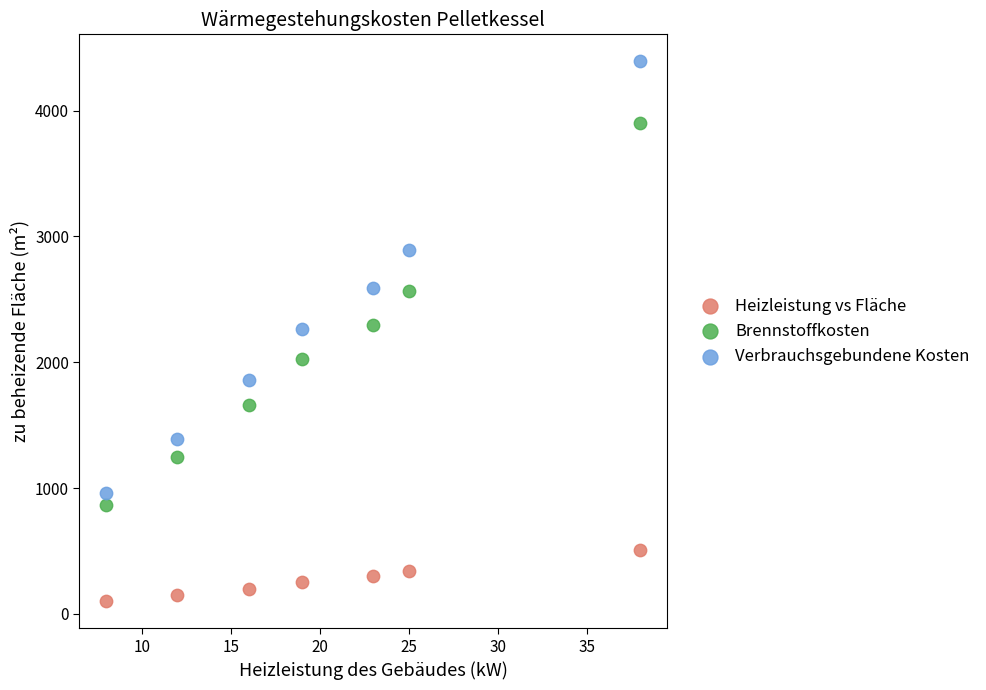

Which series contains the highest Y value?

Verbrauchsgebundene Kosten